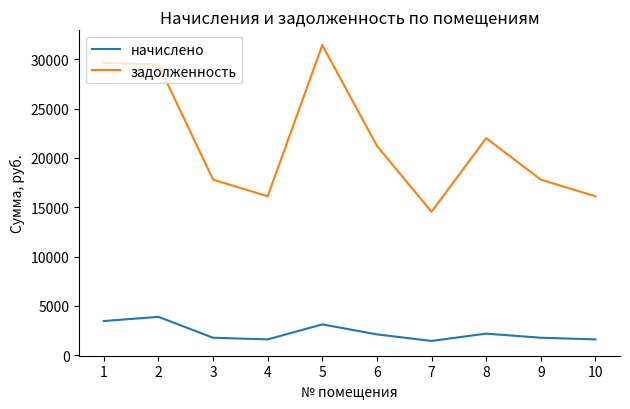

True or false: задолженность has a value of 16108.1 at 10.

True